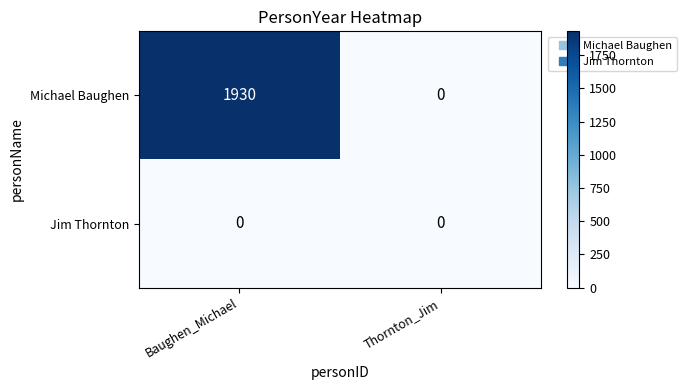

Reading right to left, extract all data points from this chart.

Michael Baughen: Thornton_Jim=0	Baughen_Michael=1930
Jim Thornton: Thornton_Jim=0	Baughen_Michael=0